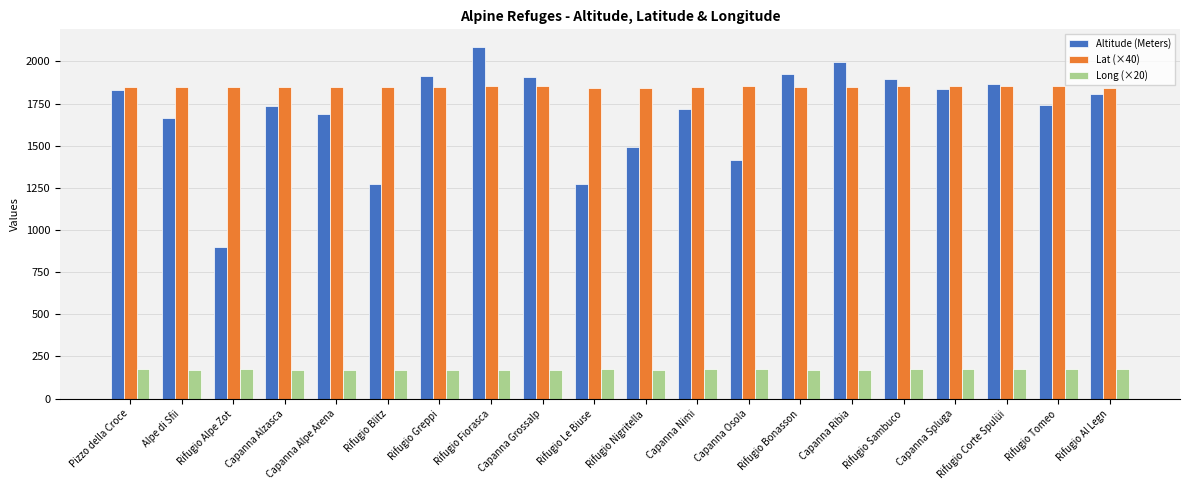

List the series in order of their peak value, lowest first.

Long (×20), Lat (×40), Altitude (Meters)